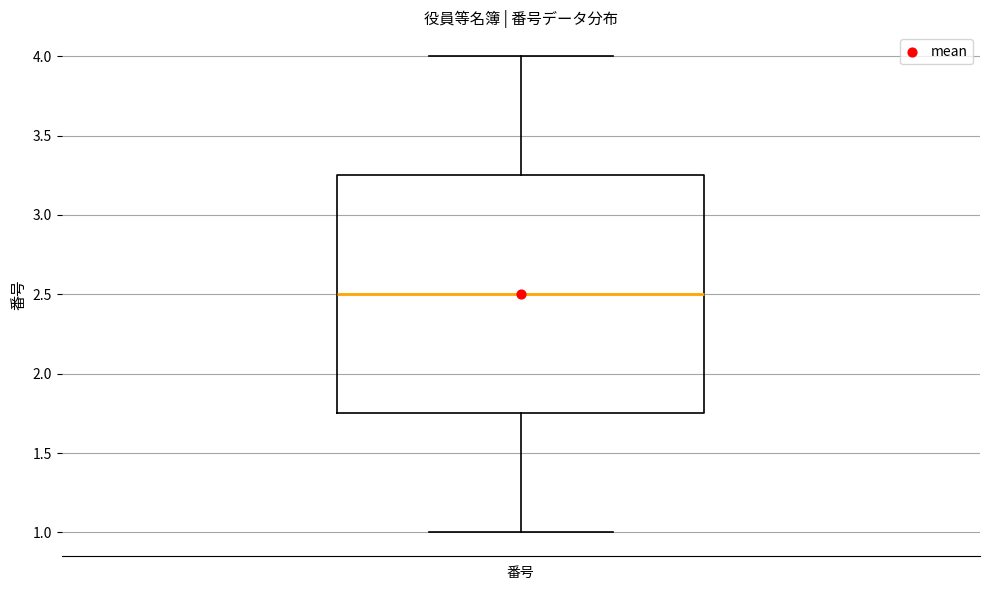

Transcribe this box plot: give where the median line is, the range the box spans, and where the two whiskers end, as read against the y-axis. The values are not printed on the chart, so give them approximately, as read against the axis.

median 2.50, box 1.75 to 3.25, whiskers 1.00 to 4.00